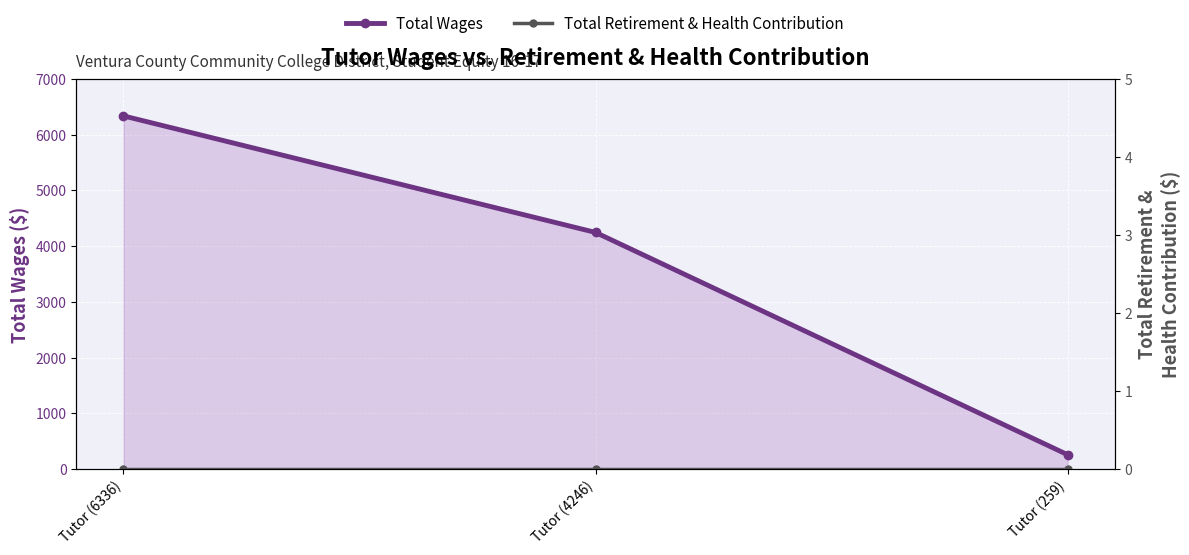

What is the lowest value of the Total Wages series?

259